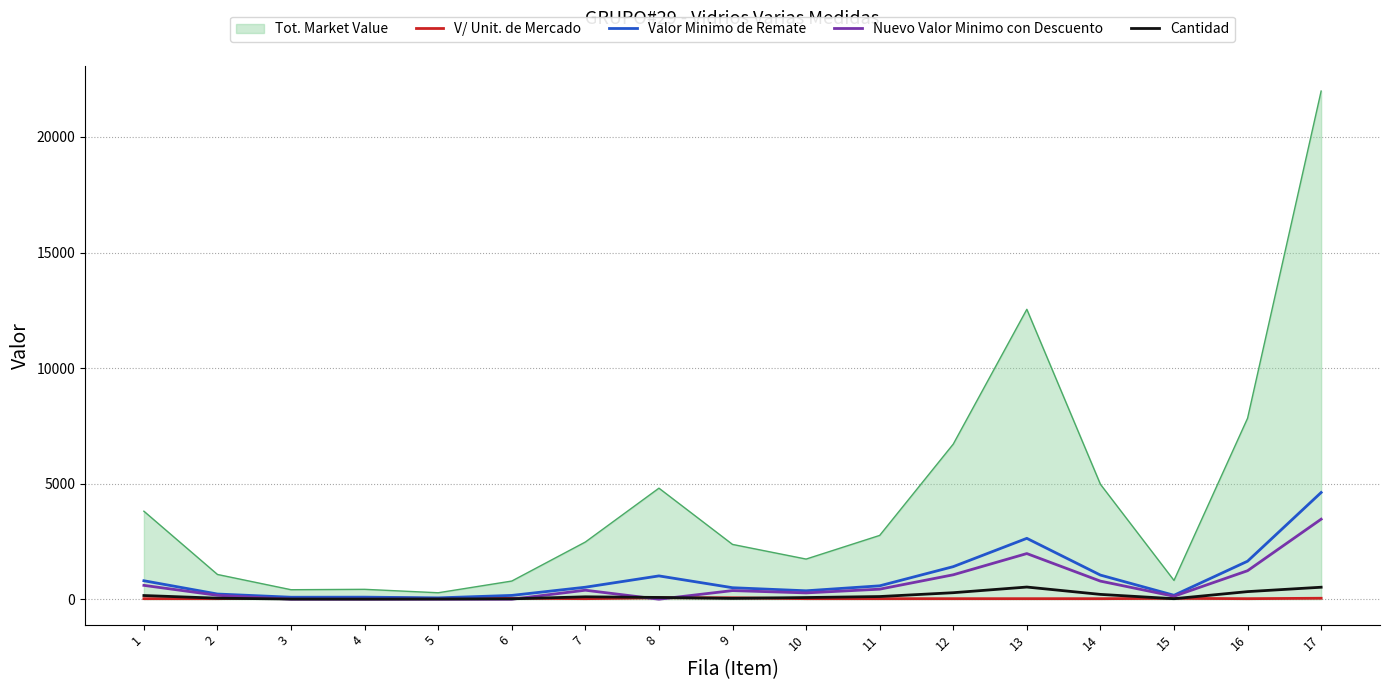

The V/ Unit. de Mercado series shows 23.8 at 7. True or false?

True